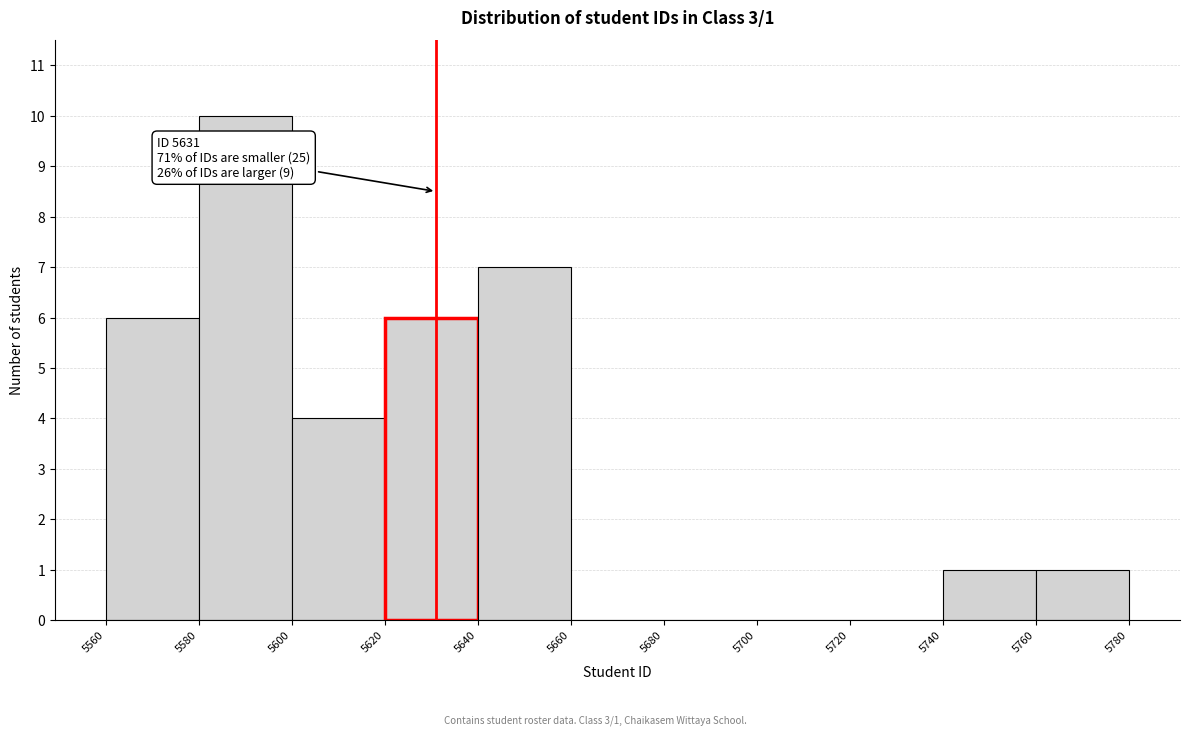

Which range on the x-axis has the tallest bar?

5580 to 5600